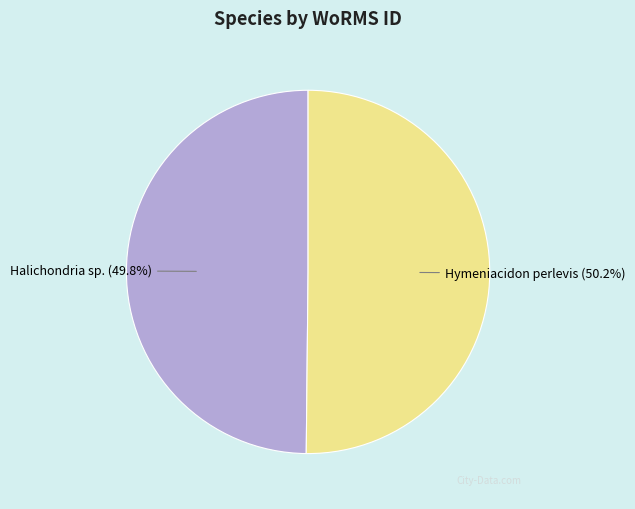

Approximately how many times larger is the value at Halichondria sp. (49.8%) compared to Hymeniacidon perlevis (50.2%)?

1.0